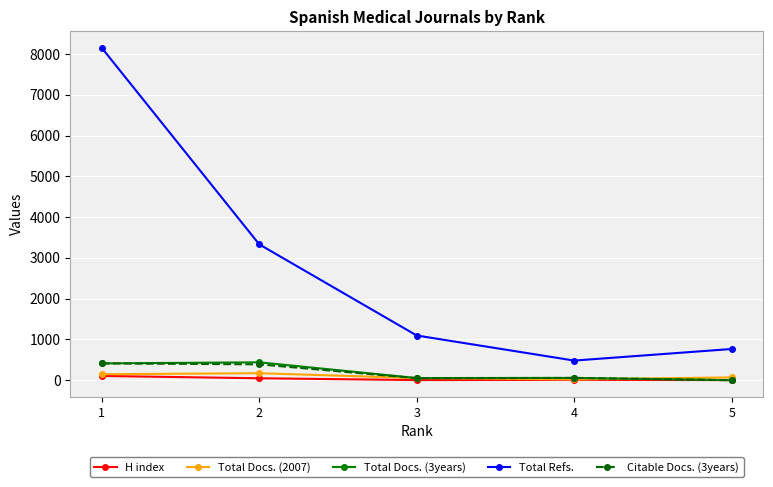

At which label is Citable Docs. (3years) closest to 206?

4